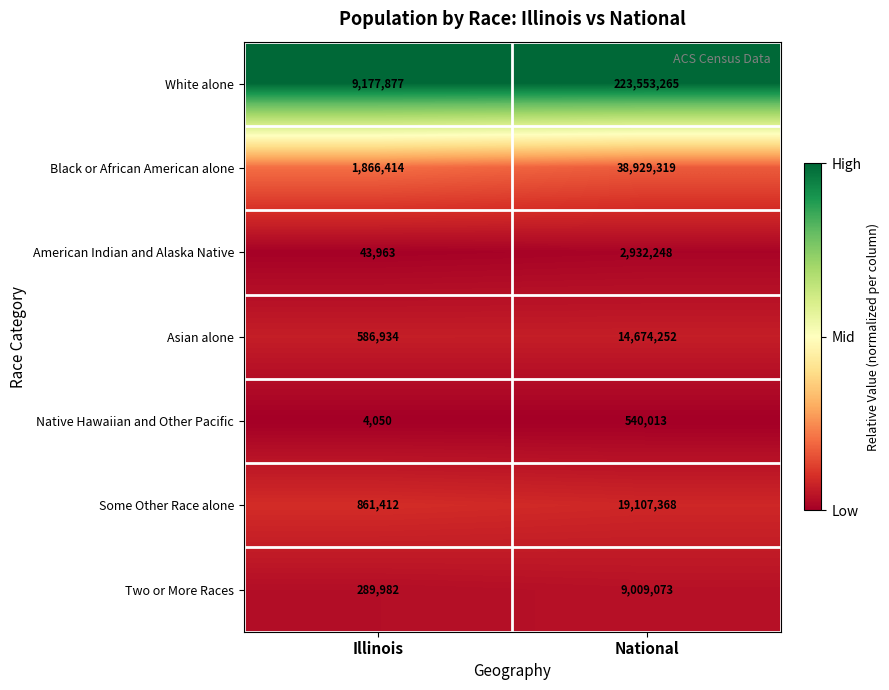

Where is Black or African American alone nearest to the value 20397866?

Illinois